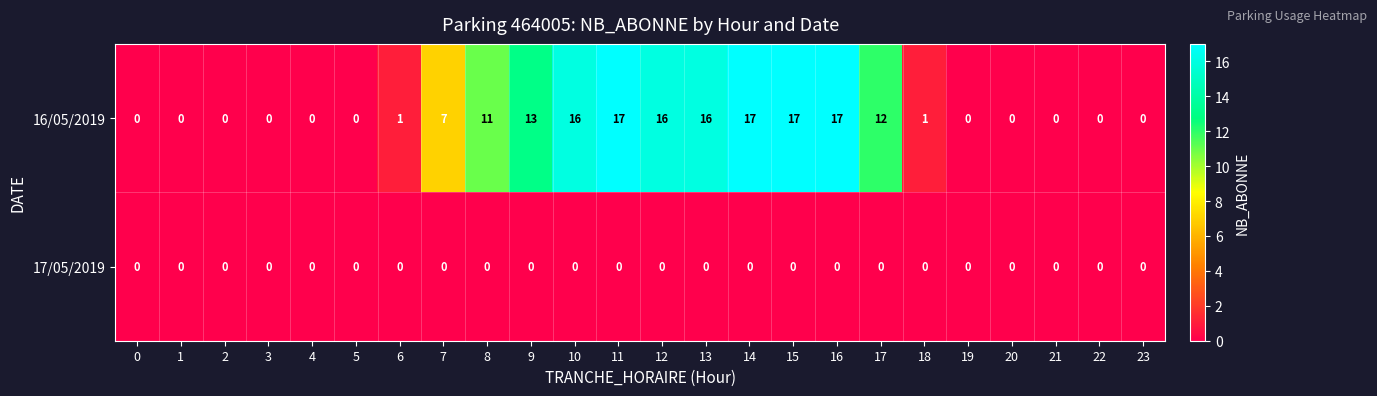

What is the sum of all 16/05/2019 values?

161